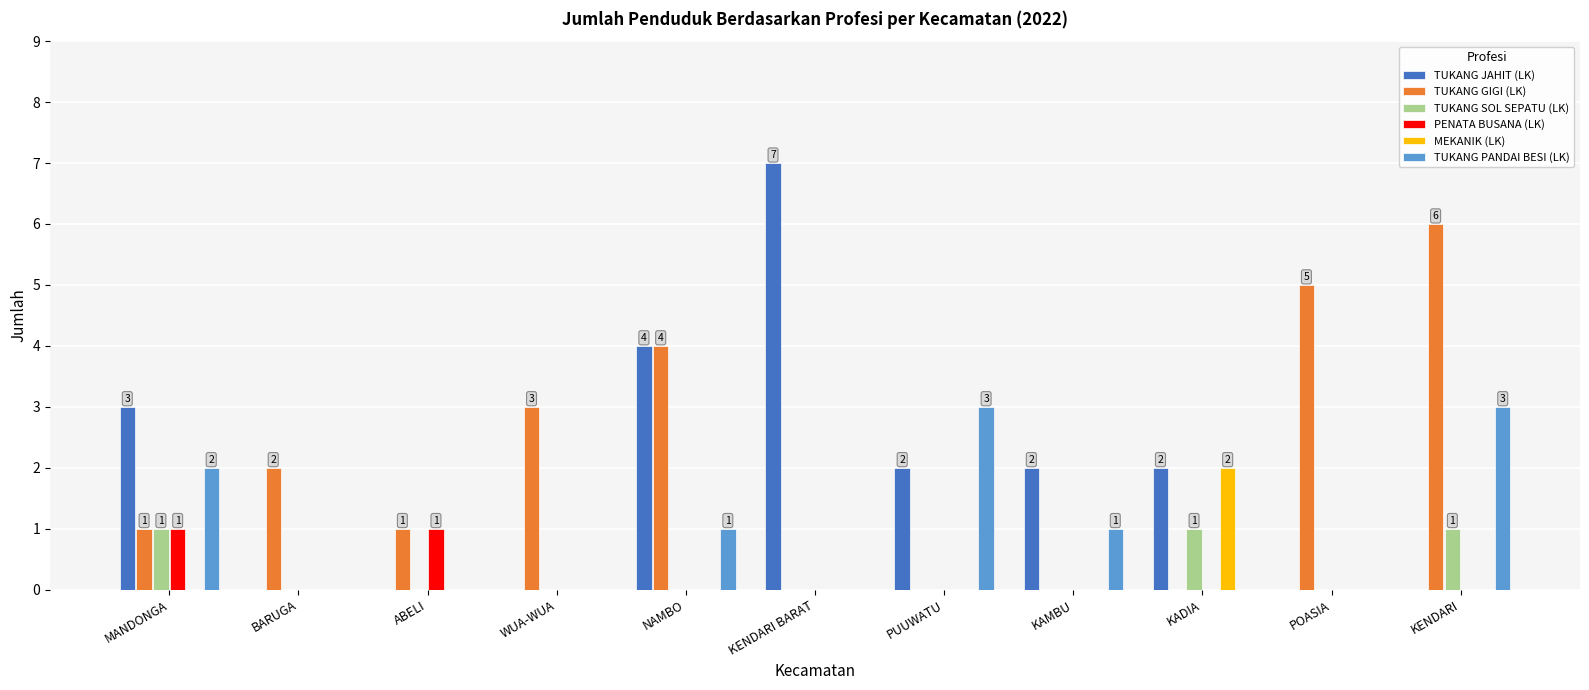

Which series has the largest total across all categories?

TUKANG GIGI (LK)